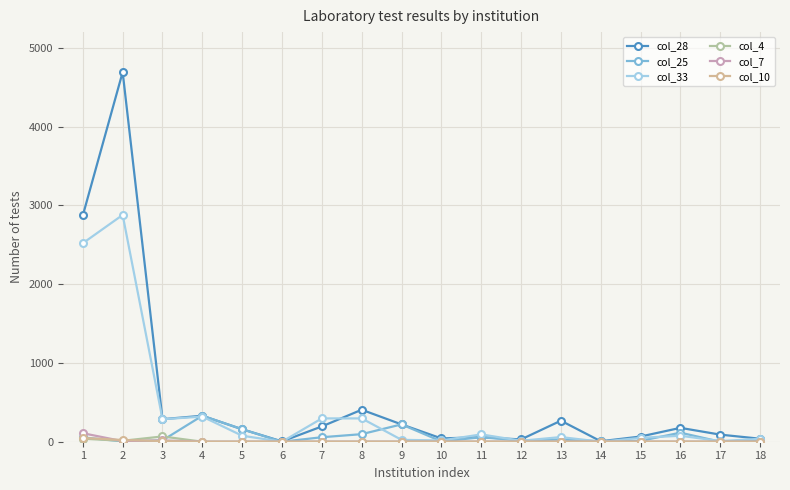

What is the sum of the col_28 values at 15 and 1?

2938